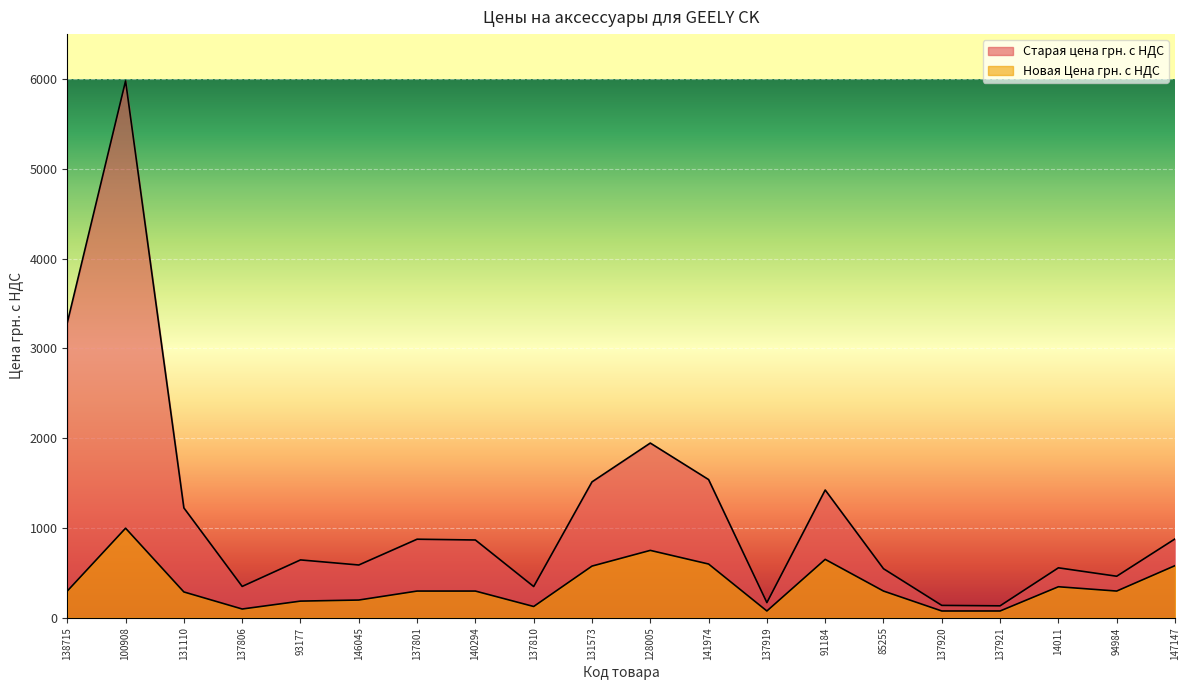

How many categories are shown in the chart?

20